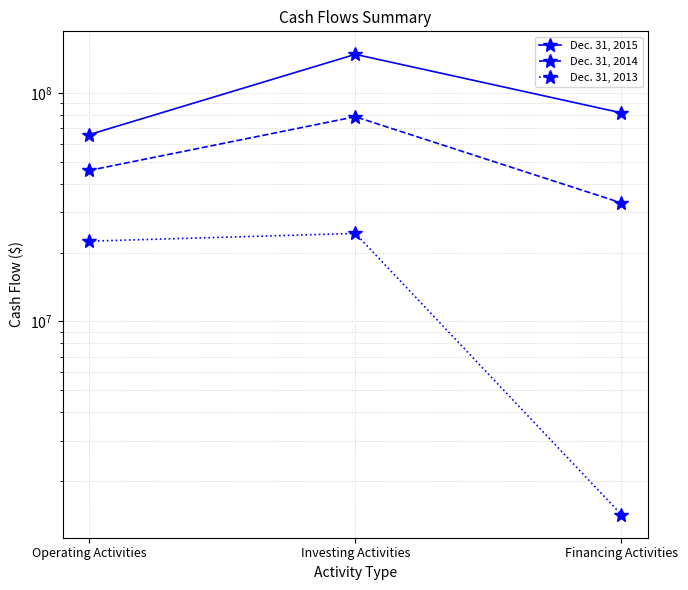

List the series in order of their overall mean, highest first.

Dec. 31, 2015, Dec. 31, 2014, Dec. 31, 2013